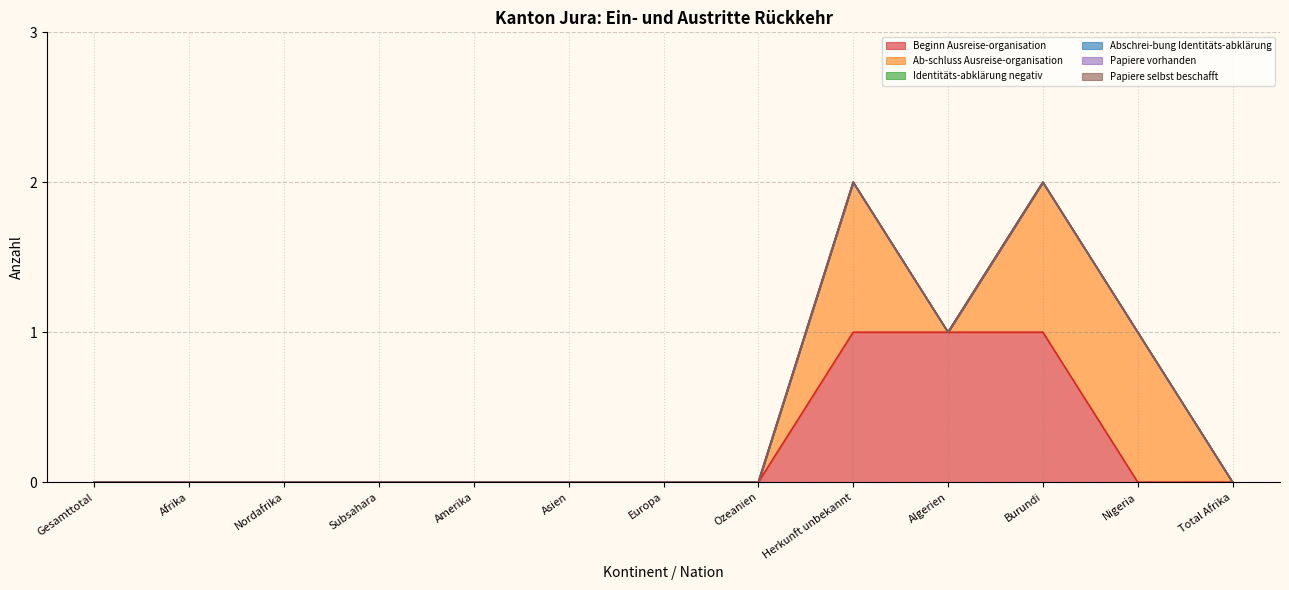

Is the value of Ab-schluss Ausreise-organisation at Amerika greater than the value of Papiere selbst beschafft at Total Afrika?

No